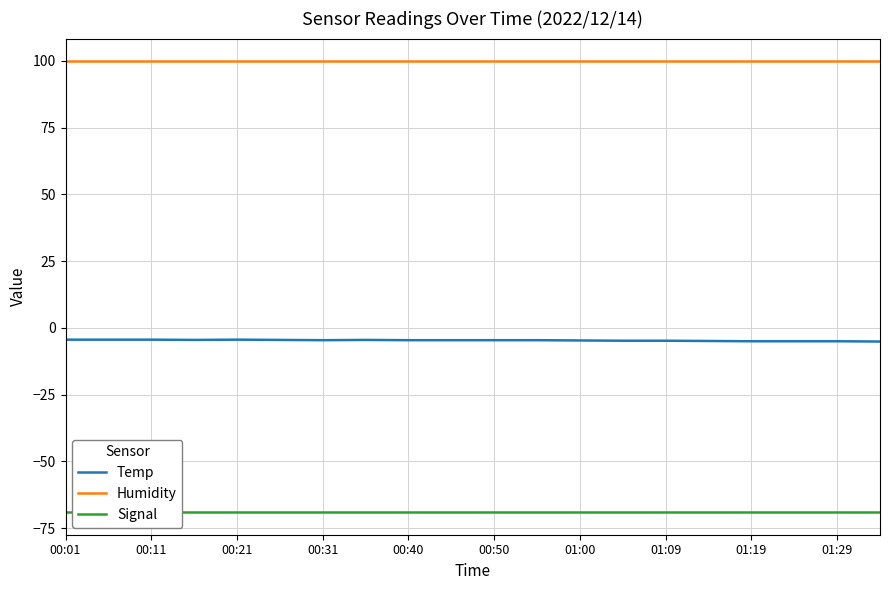

How many lines are shown in the chart?

3